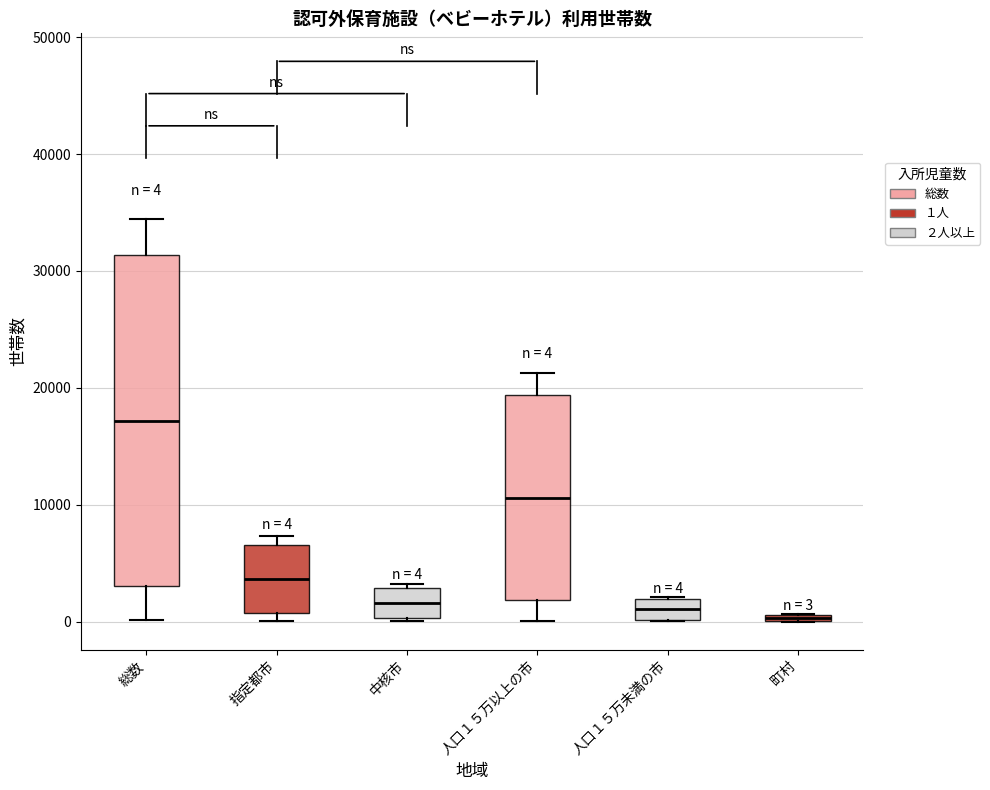

Which box is the tallest, from its lower edge to its upper edge?

総数